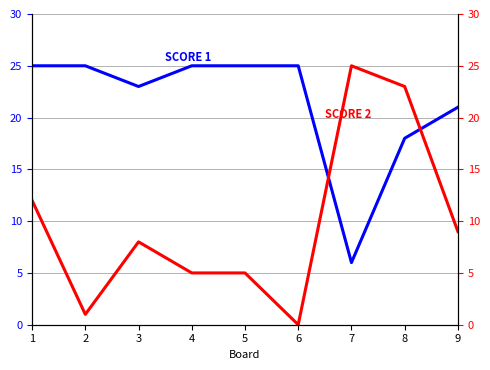

What is the spread (max minus min) of values at 9?

12